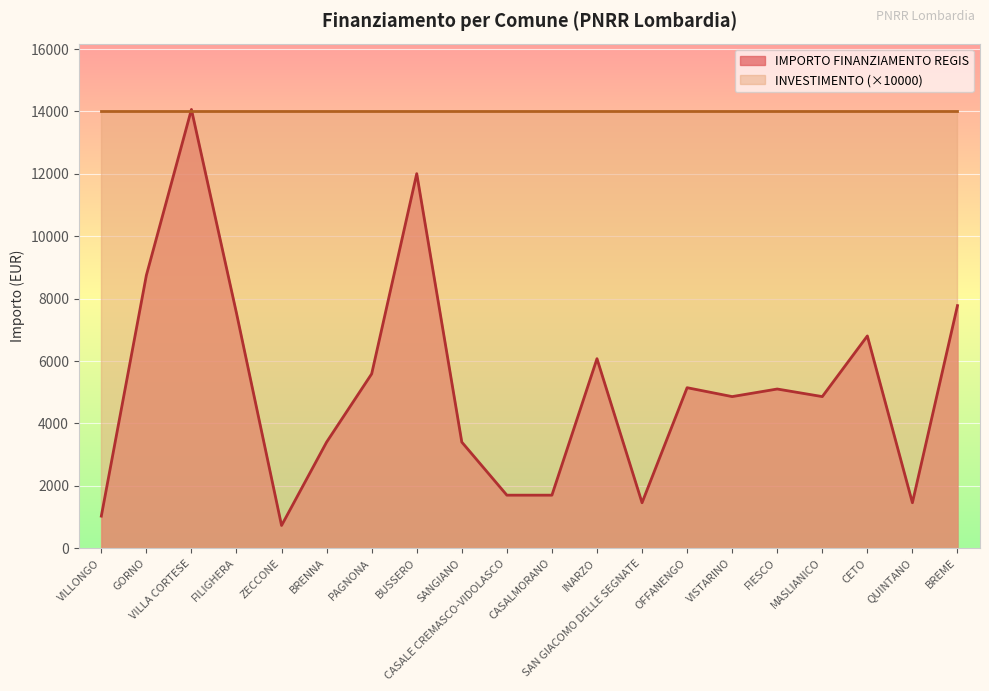

How many values are below 5103?

10